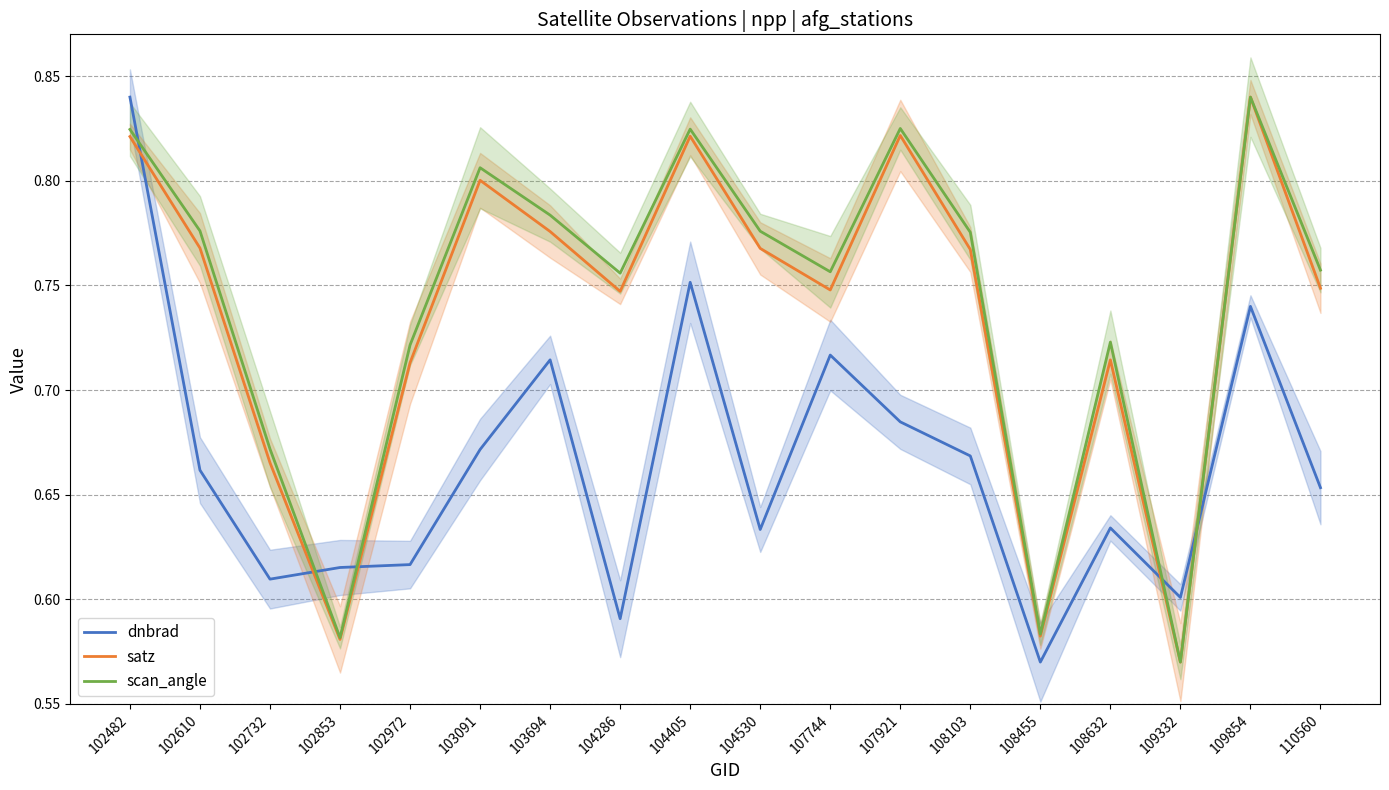

What are all the series names shown in the legend?

dnbrad, satz, scan_angle